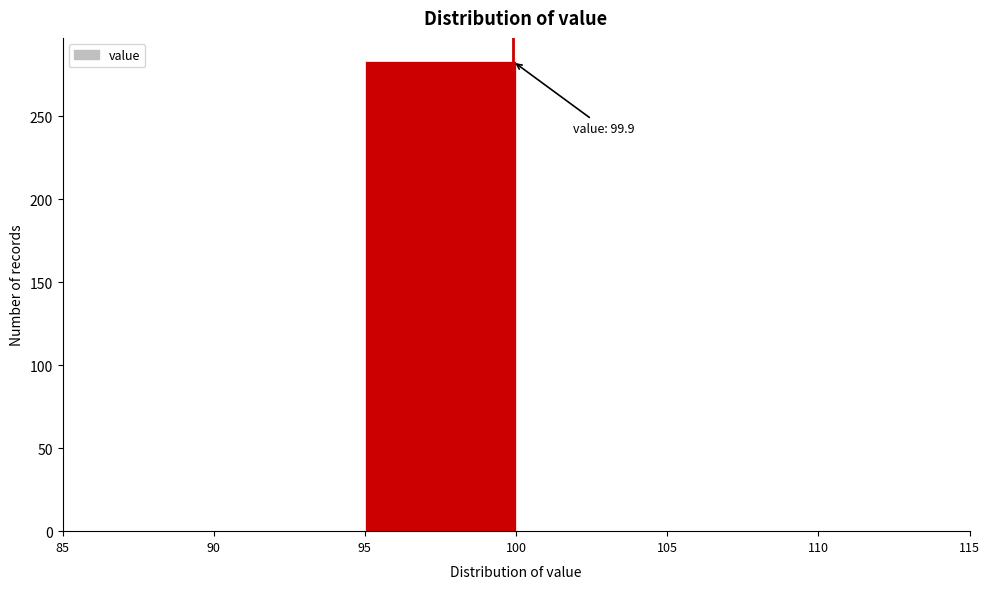

Over which range of the x-axis is the bar tallest?

95 to 100